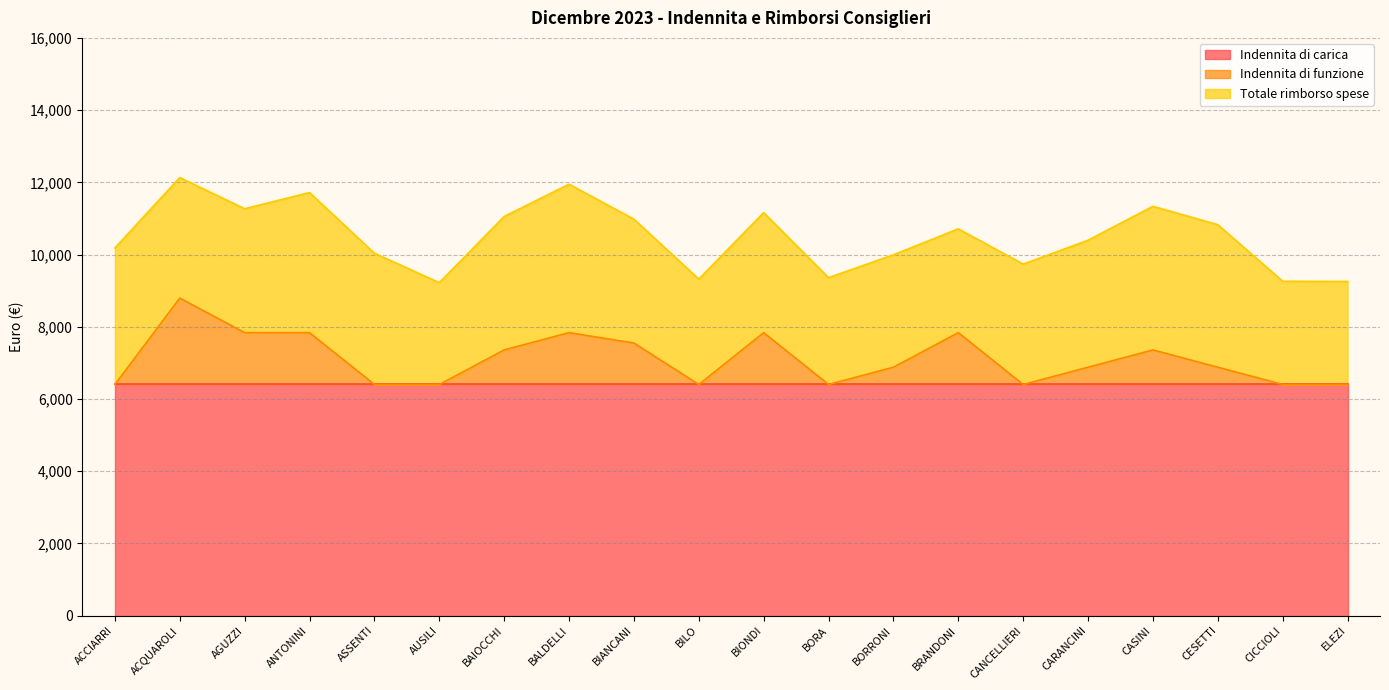

Which series has the widest spread of values?

Indennita di funzione